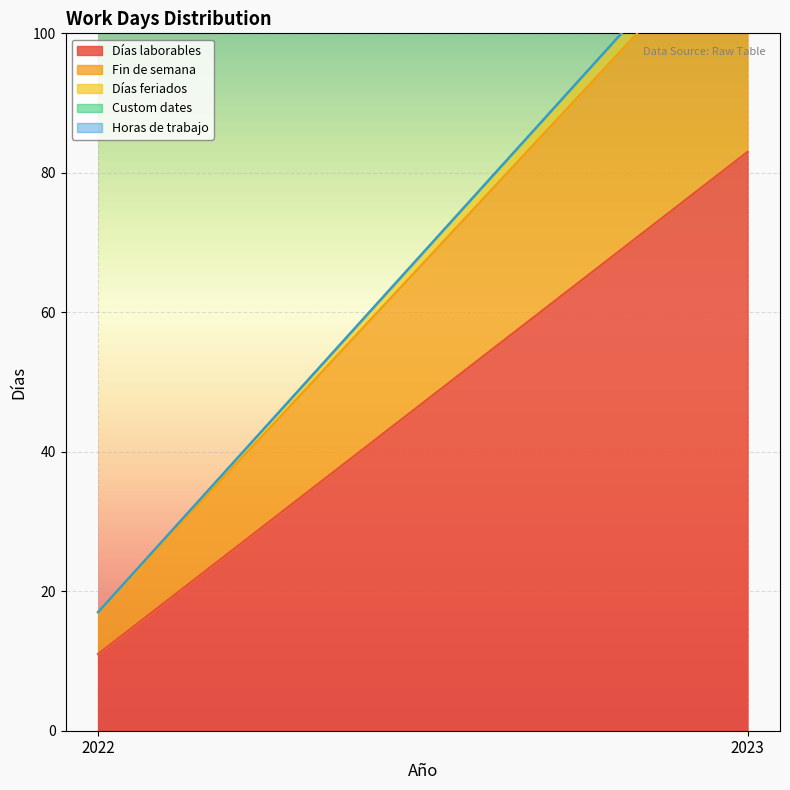

What is the sum of all Días feriados values?

3